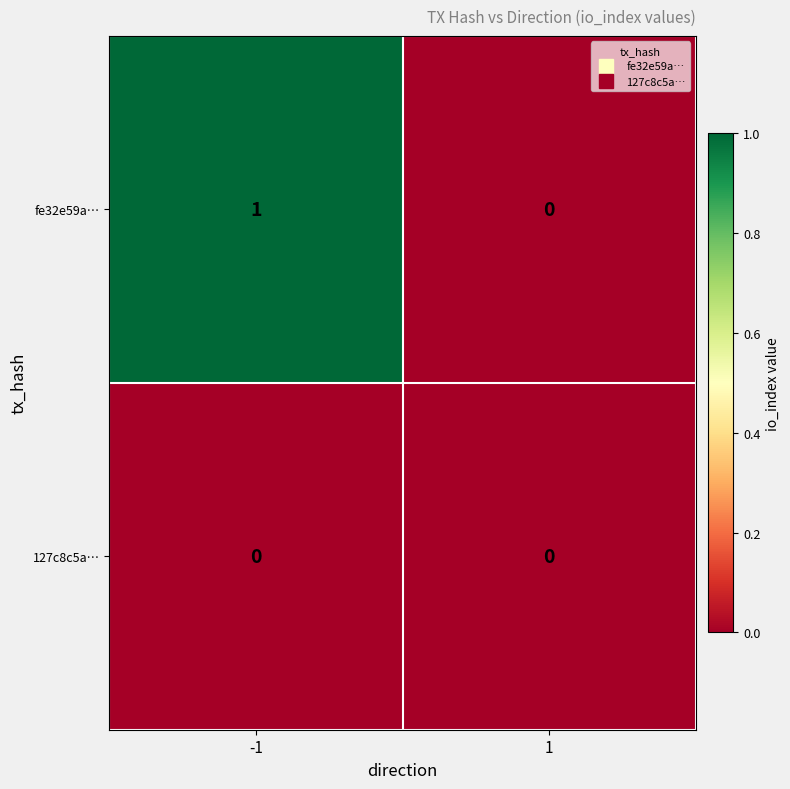

Is it true that 127c8c5a… equals 0 at -1?

True